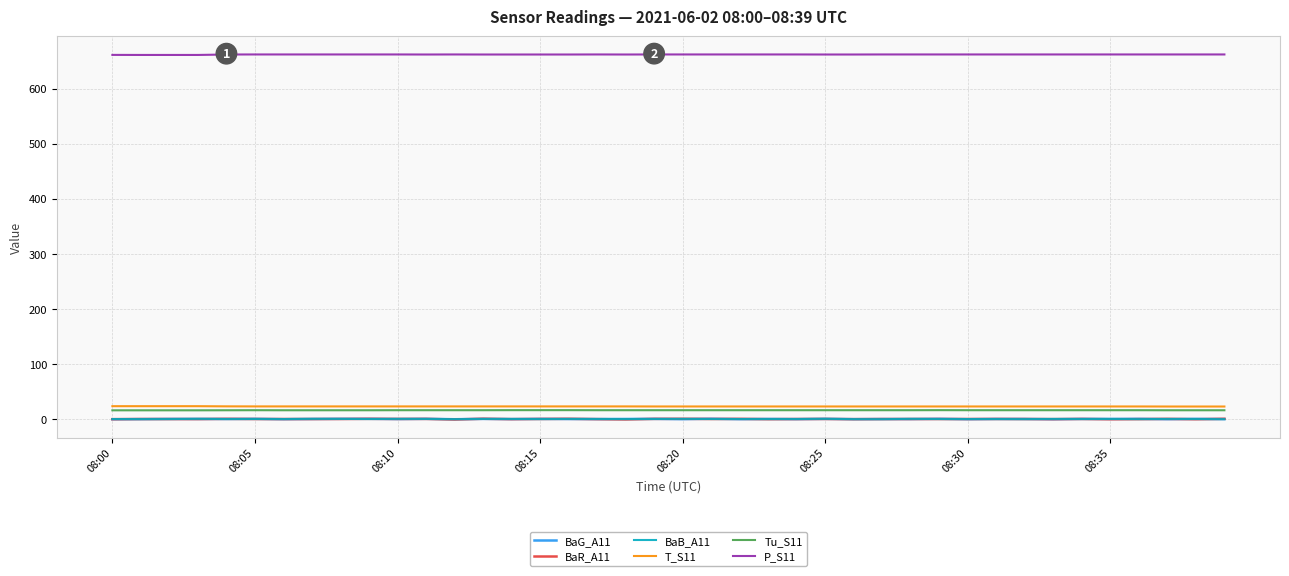

Which series has the largest total across all categories?

P_S11